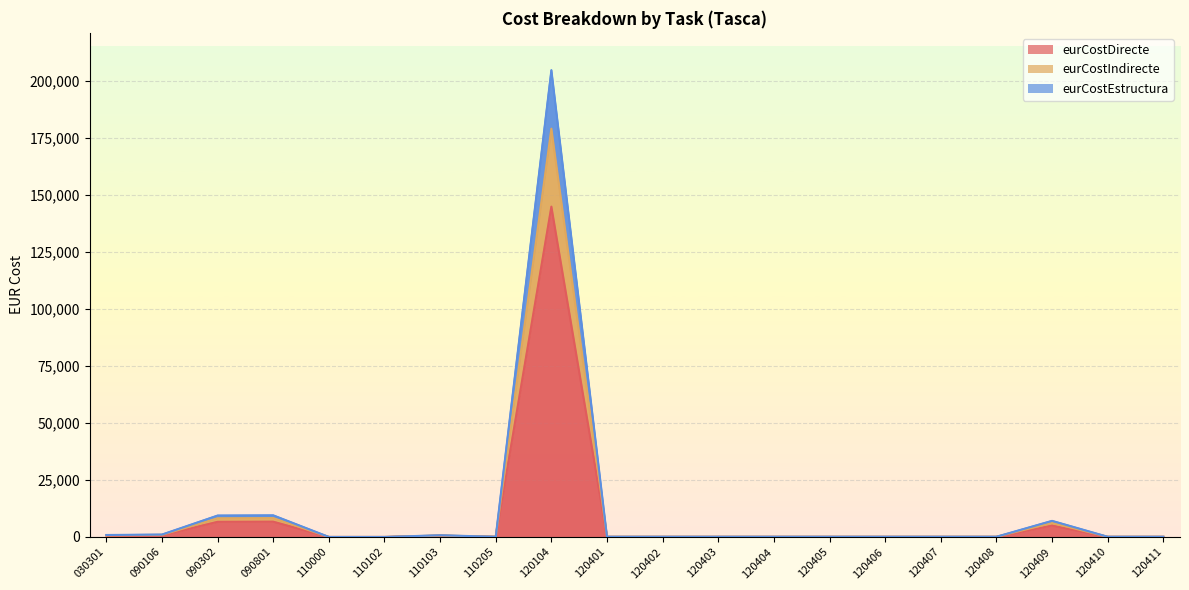

At which label does eurCostEstructura reach its minimum?

110000